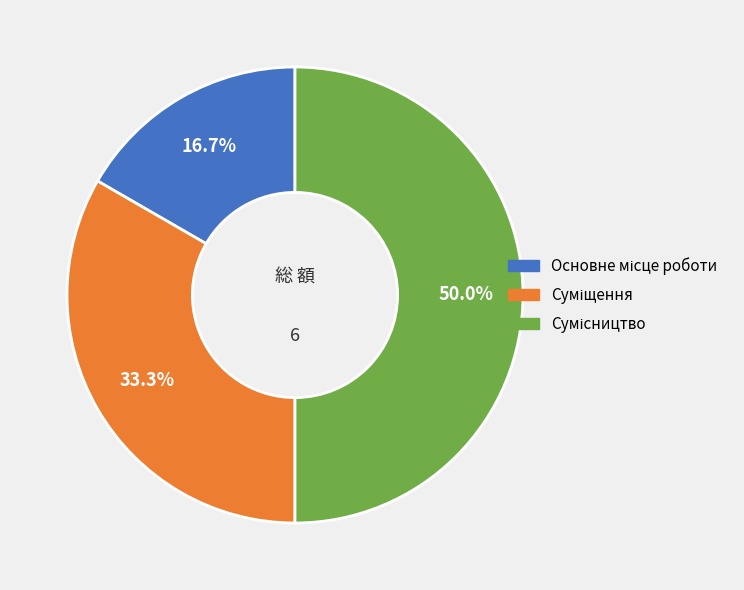

What percentage is the Суміщення slice, to the nearest percent?

33%